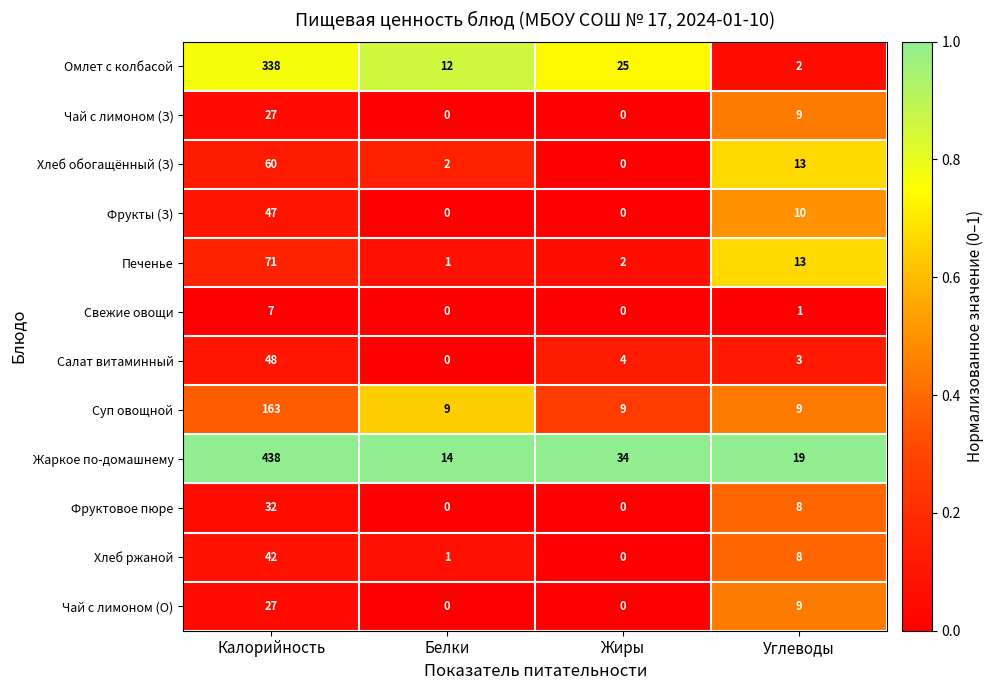

Where does the Чай с лимоном (О) series first go above 9?

Калорийность